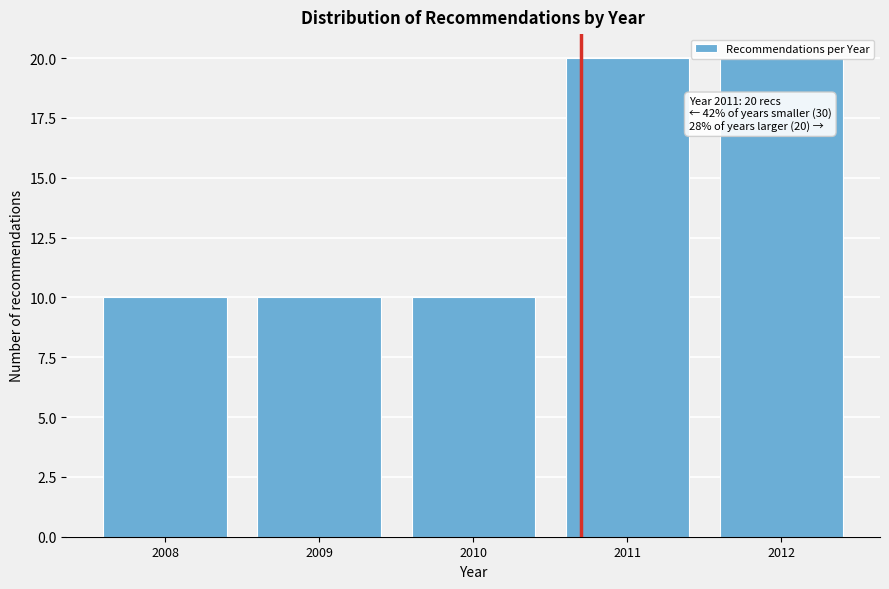

Is it true that the value at 2010 is 10?

True